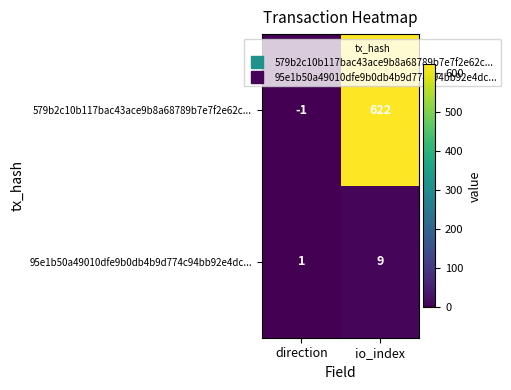

Is it true that 579b2c10b117bac43ace9b8a68789b7e7f2e62c... equals -1 at direction?

True